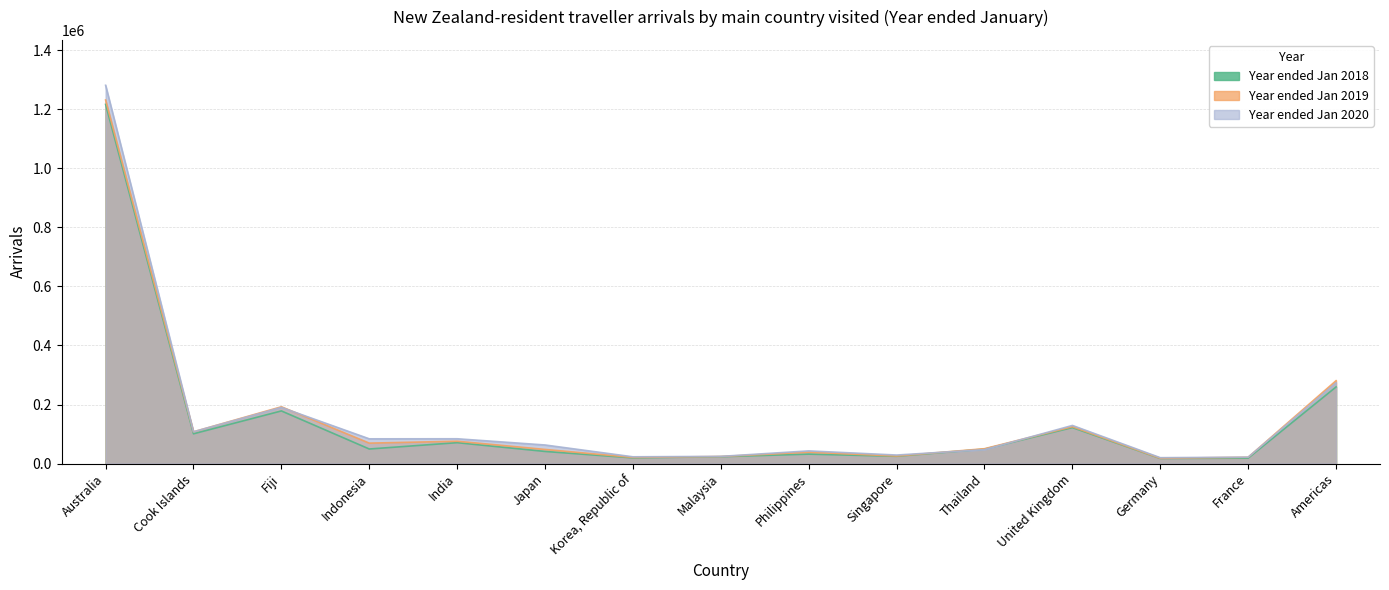

What value does the Year ended Jan 2020 series have at Japan?

62960